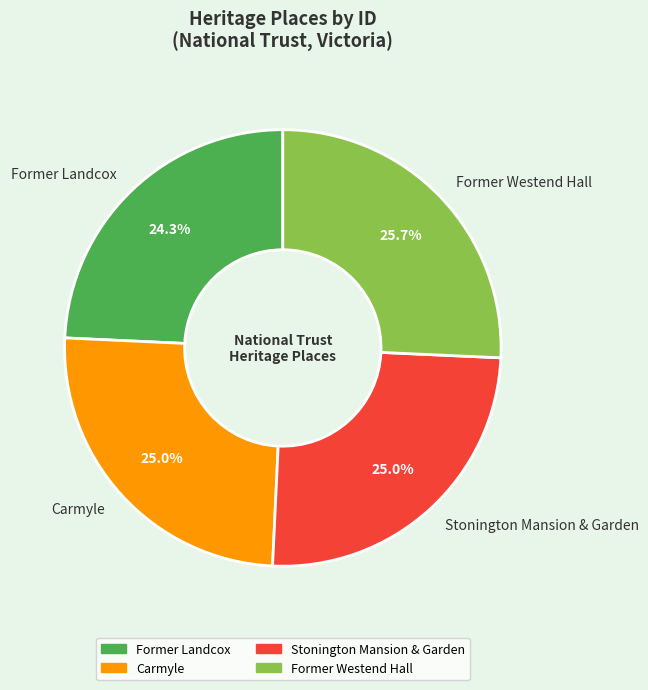

The Former Westend Hall slice represents 38% of the pie. True or false?

False